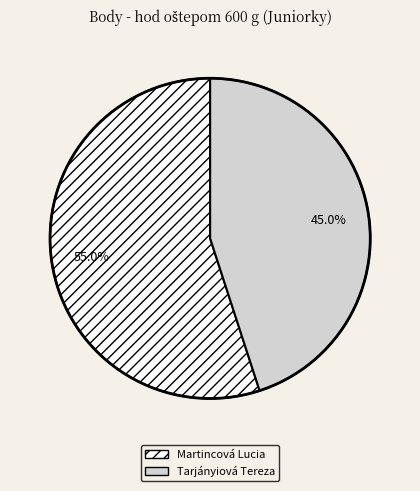

Which has a higher value, Tarjányiová Tereza or Martincová Lucia?

Martincová Lucia